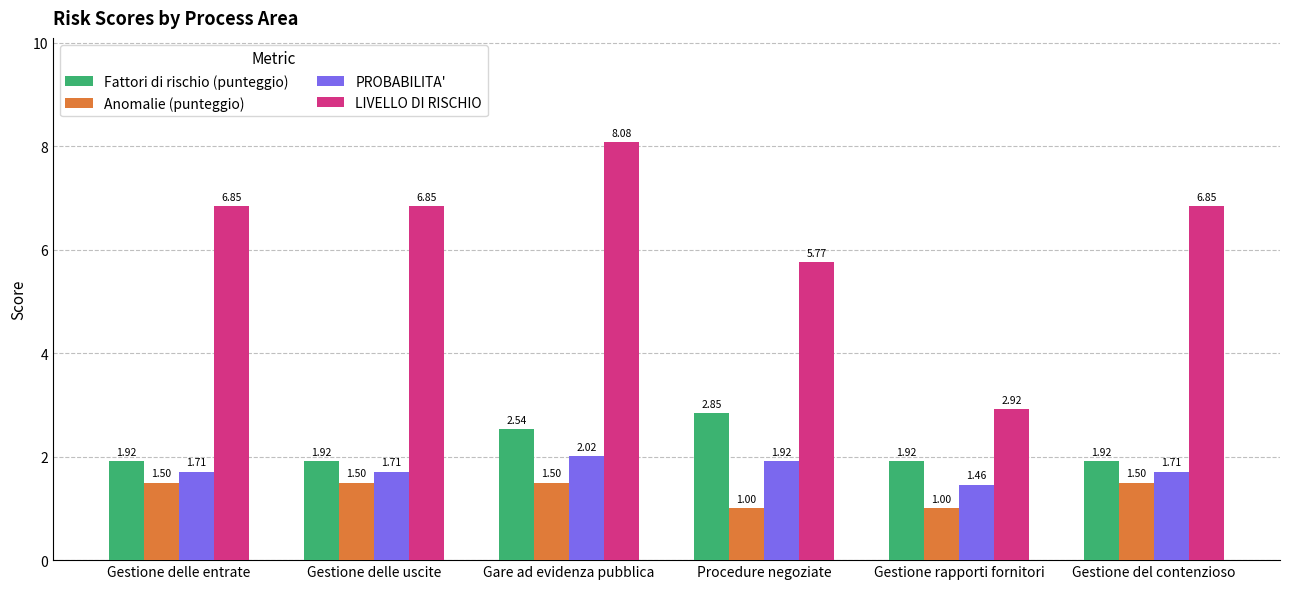

What is the total value across all series at Procedure negoziate?

11.5